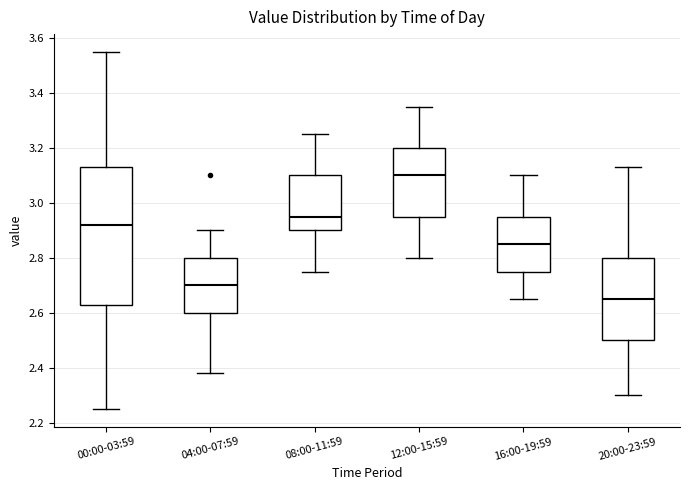

Which box has the lowest median line?

20:00-23:59